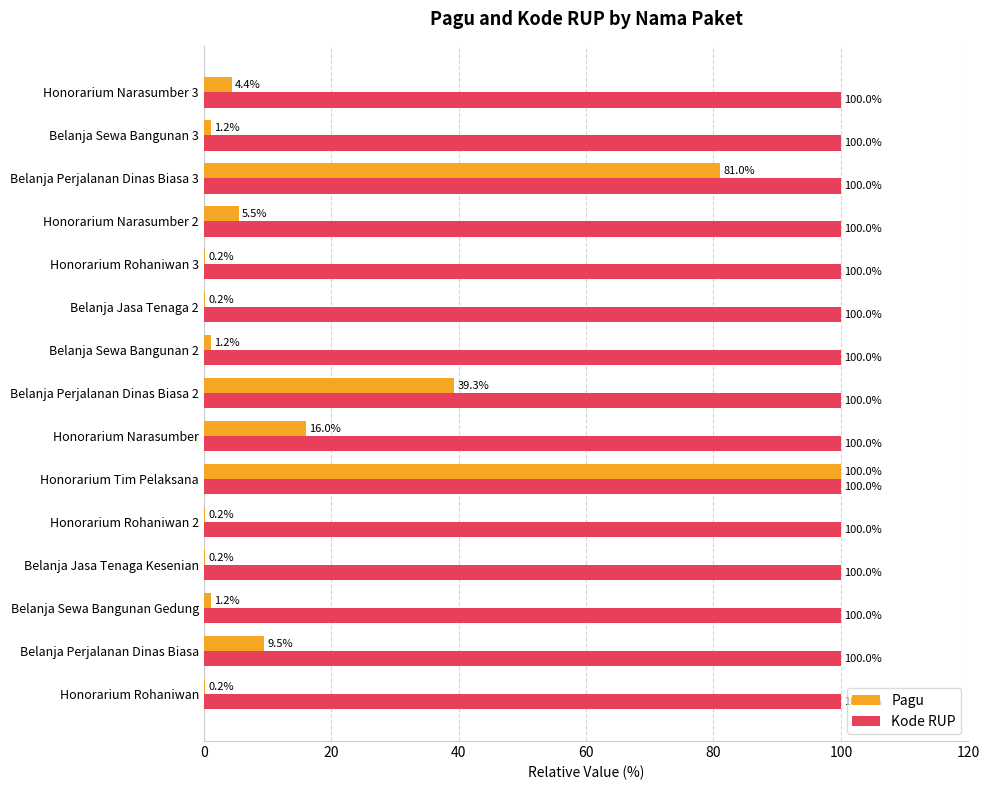

Between Belanja Perjalanan Dinas Biasa and Honorarium Narasumber 3, which series saw the biggest shift?

Pagu